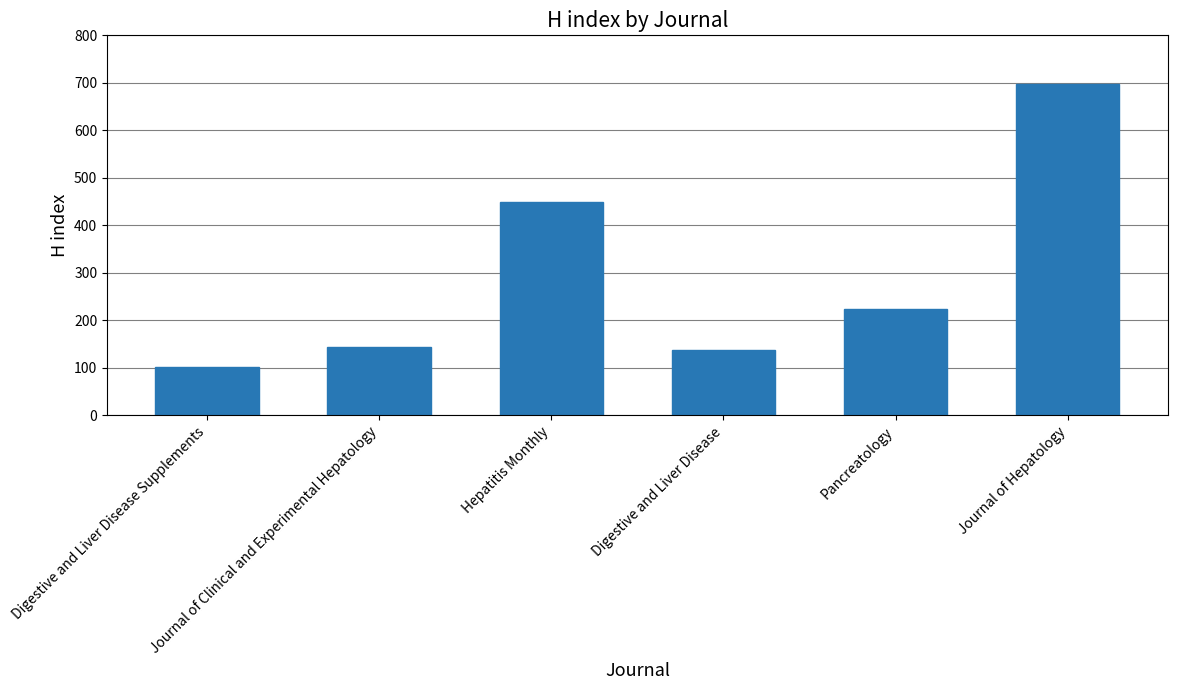

The chart shows a value of 101 at Digestive and Liver Disease Supplements. True or false?

True